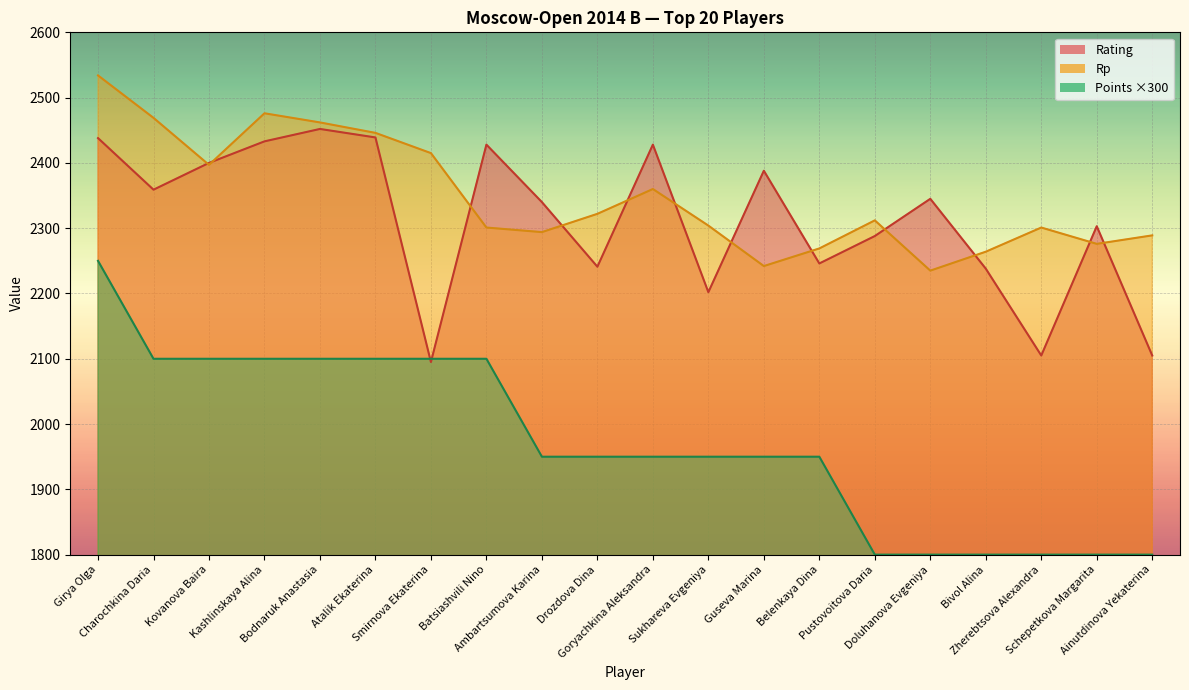

Which category has the highest value across all series?

Girya Olga